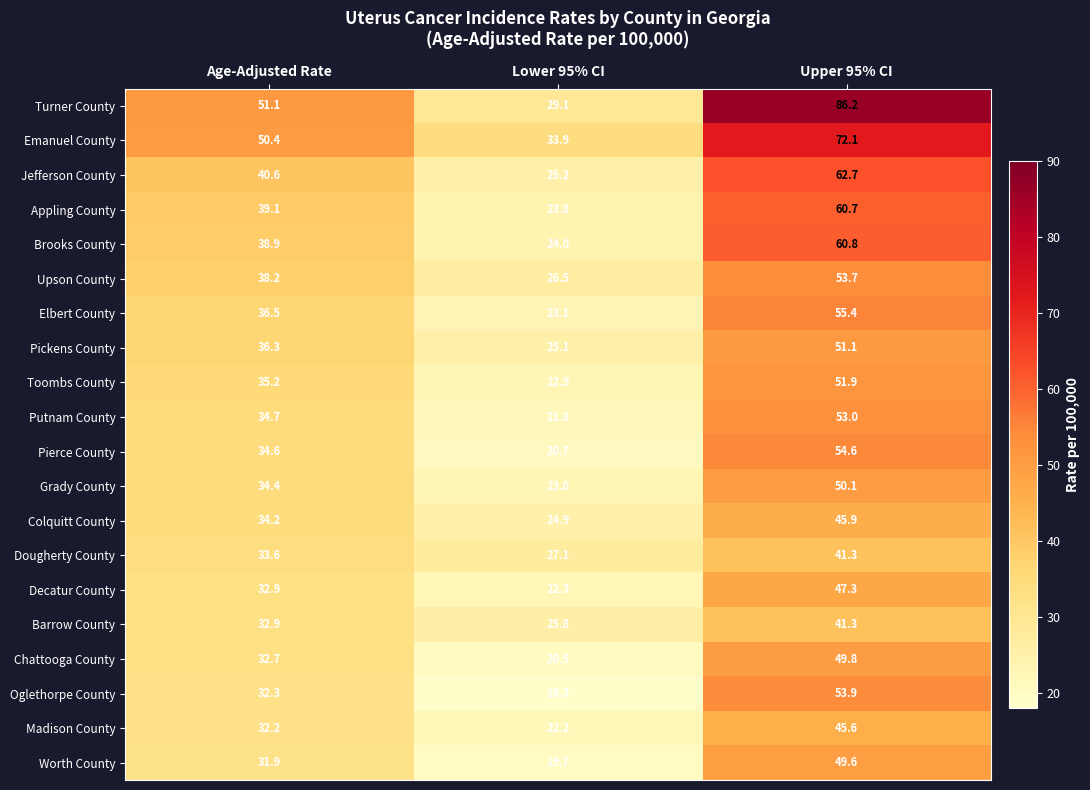

True or false: Toombs County has a value of 35.2 at Age-Adjusted Rate.

True